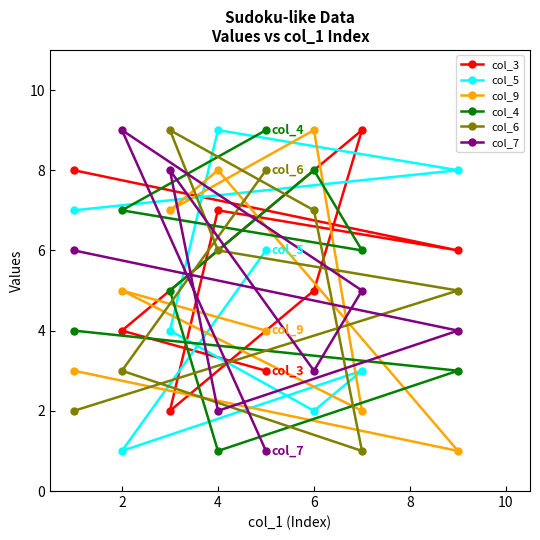

Is it true that col_5 equals 0 at 2?

False